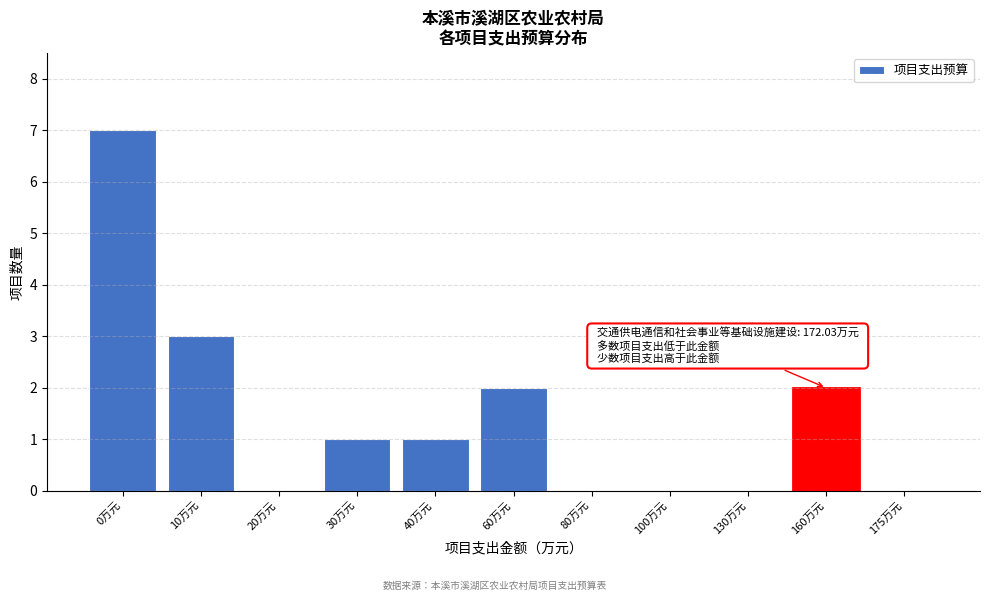

Reading left to right, transcribe all the data shown in this chart.

0万元=7	10万元=3	20万元=0	30万元=1	40万元=1	60万元=2	80万元=0	100万元=0	130万元=0	160万元=2	175万元=0